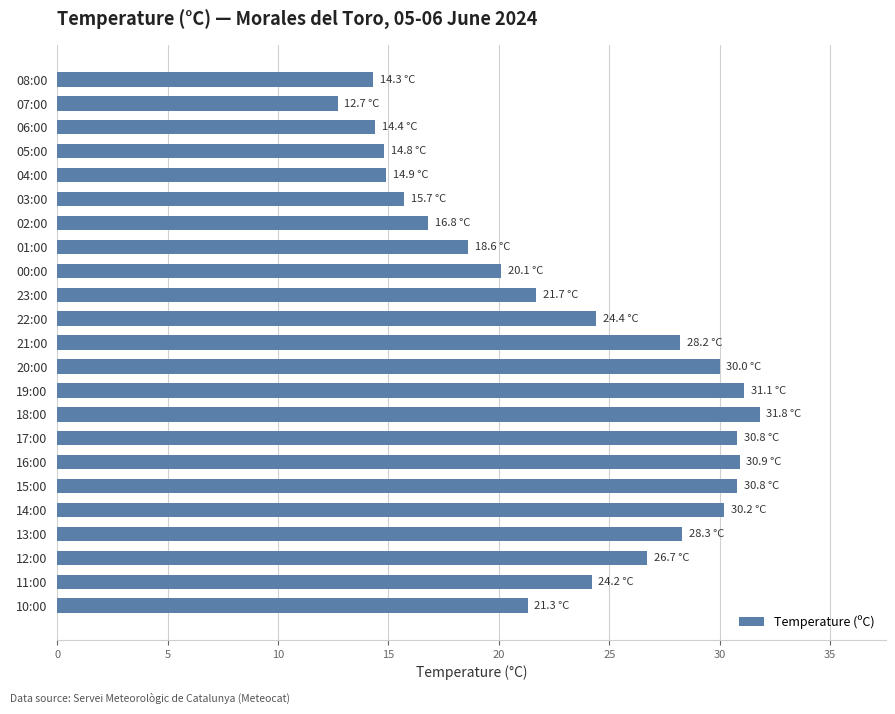

How many values are below 24?

11